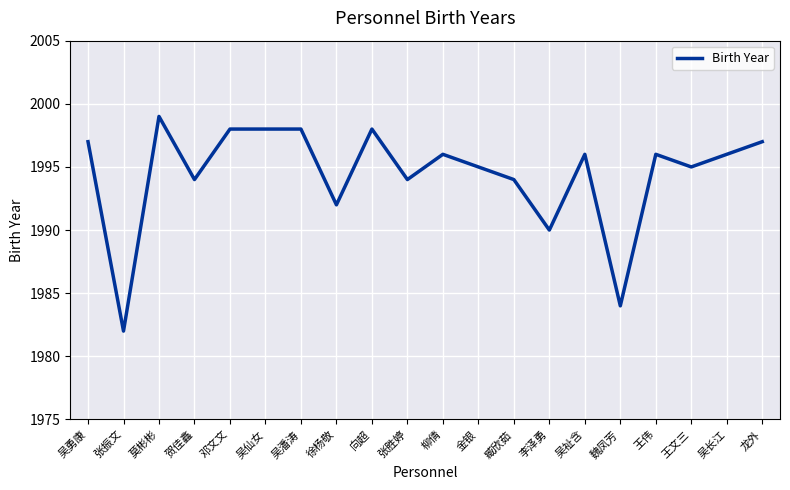

What is the change in value from 李泽勇 to 魏凤芳?

-6